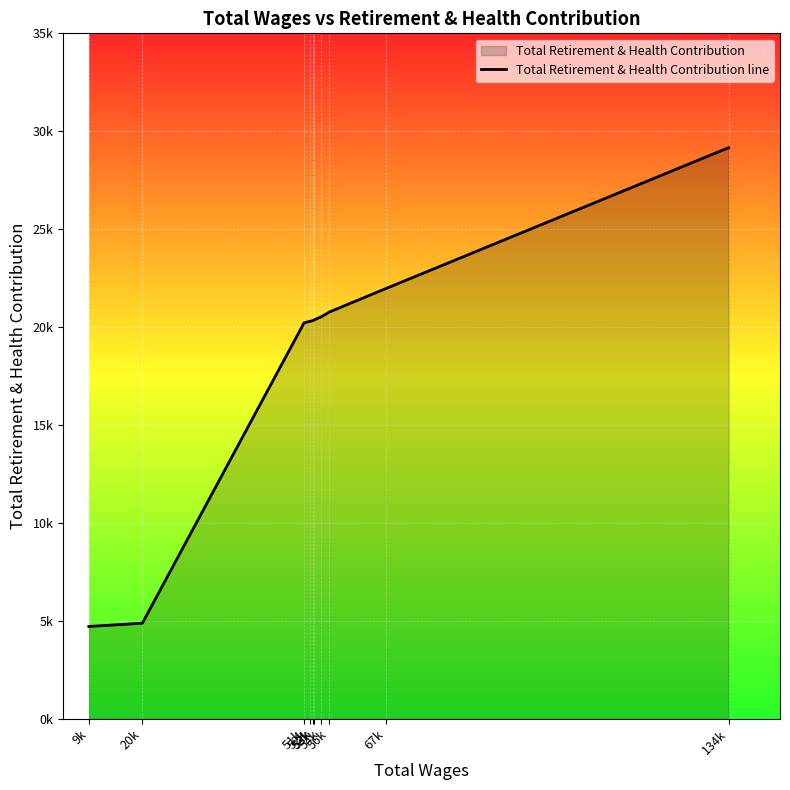

What is the greatest value displayed?

29161